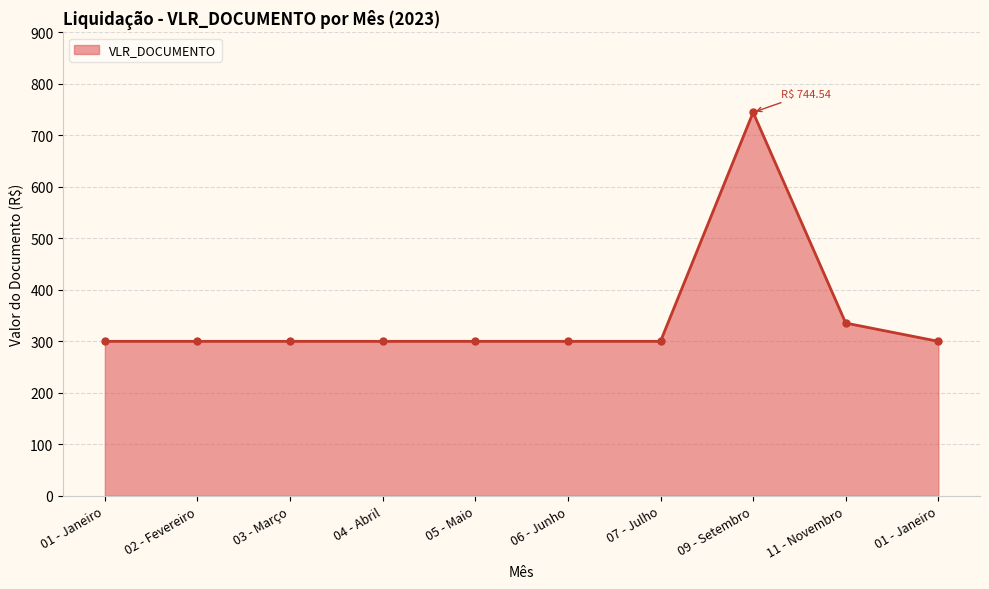

True or false: the data has more than 1 interior local peaks.

False